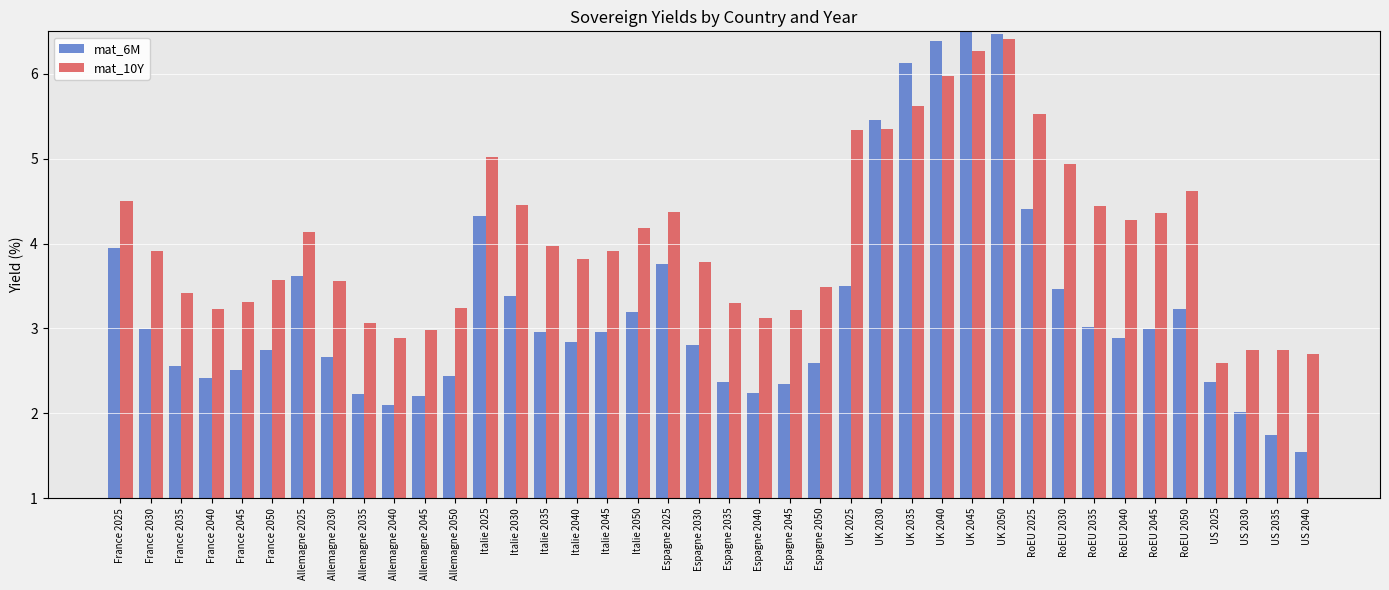

At which label does mat_10Y first exceed 3?

France 2025